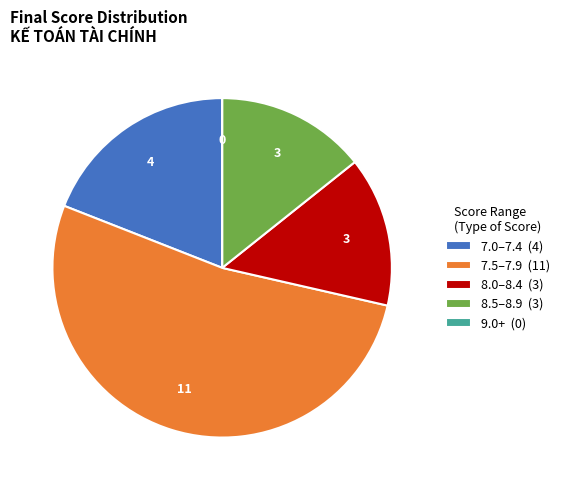

What is the ratio of the value at 8.0–8.4 (3) to the value at 8.5–8.9 (3)?

1.0